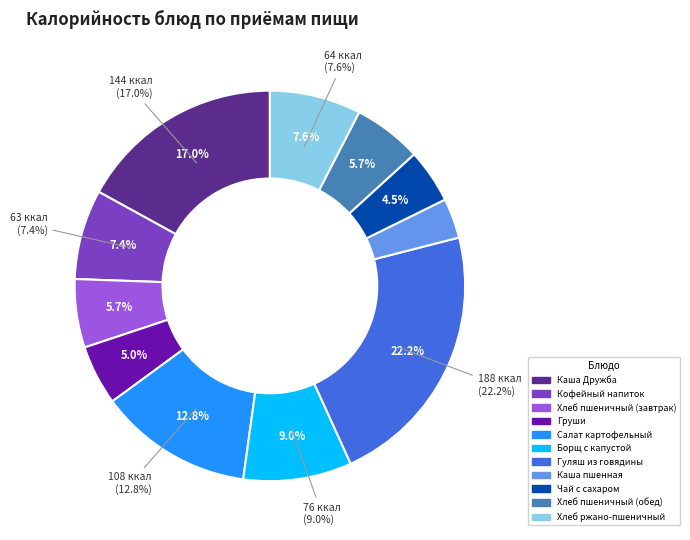

To the nearest percent, what is the difference between the largest and smallest slice percentages?

19%